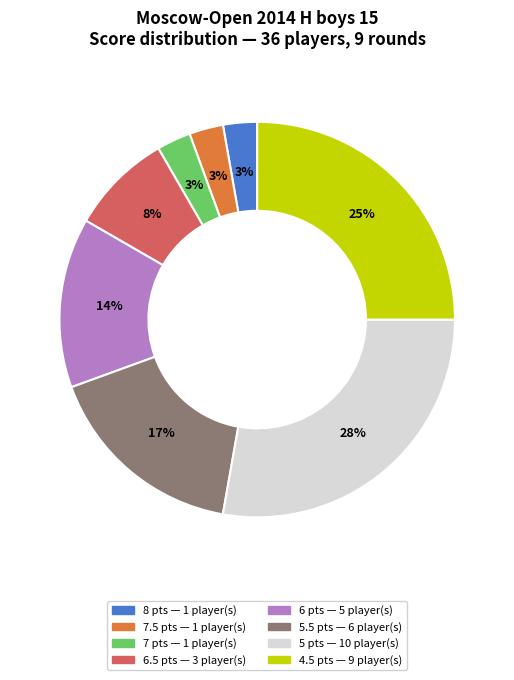

Is there a majority slice in this chart?

No